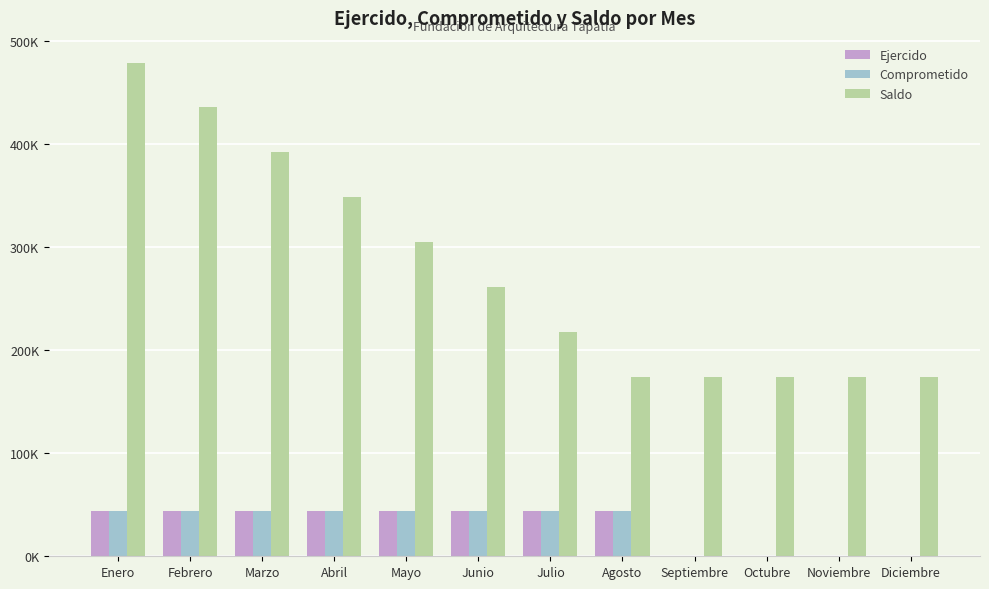

Which category has the highest value in the Comprometido series?

Mayo